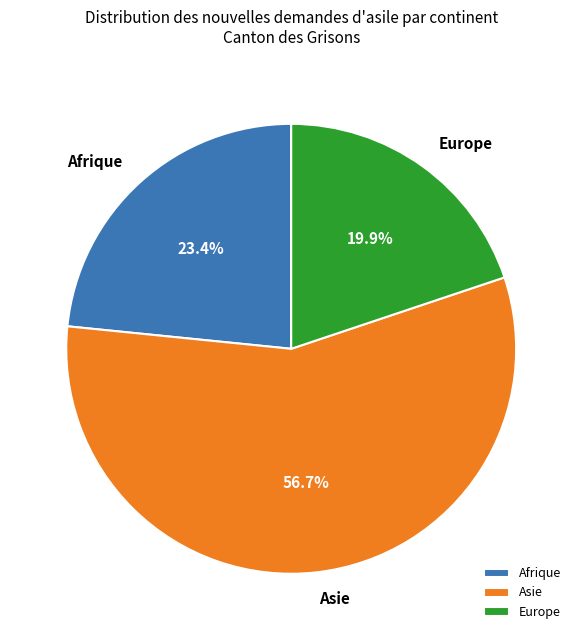

Rank the categories by value from lowest to highest.

Europe, Afrique, Asie